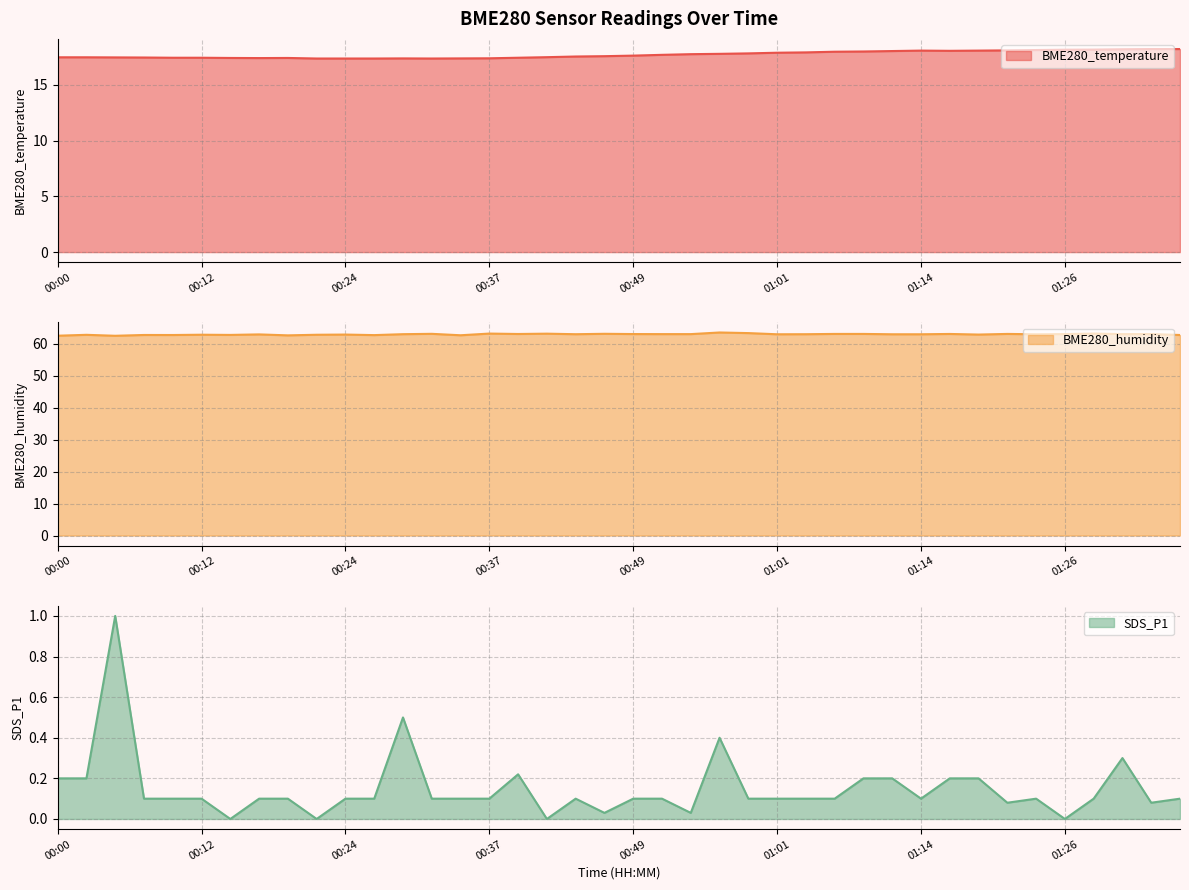

In BME280_temperature, how many points are lower than both neighbors (excluding endpoints)?

3